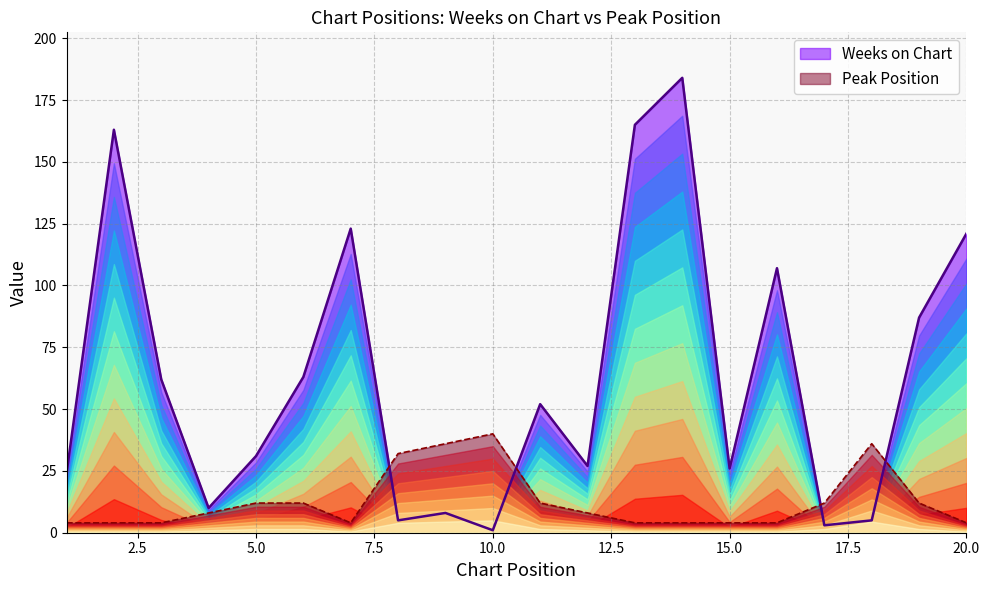

How many data points does each series have?

20